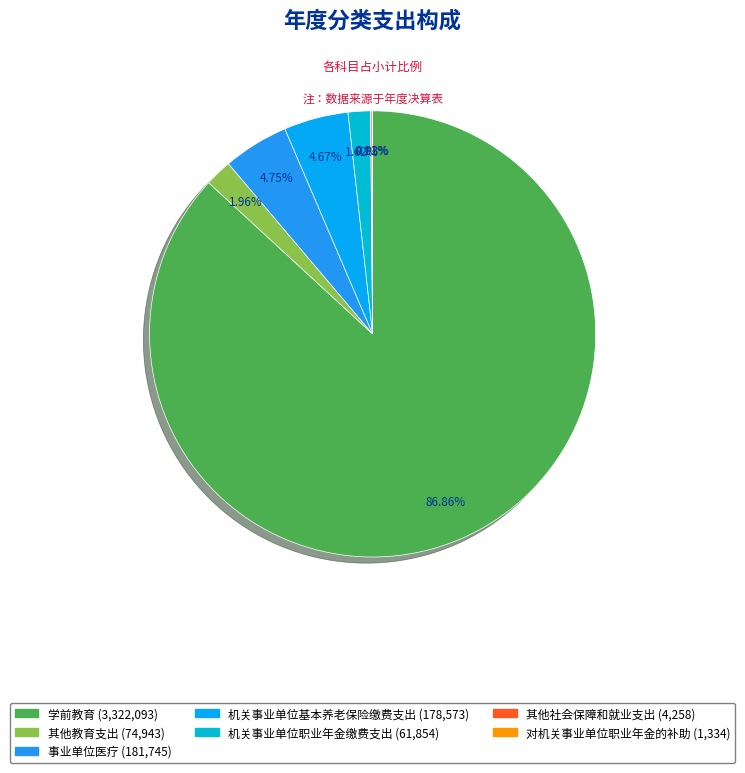

To the nearest percent, what percentage of the pie is 机关事业单位基本养老保险缴费支出?

5%